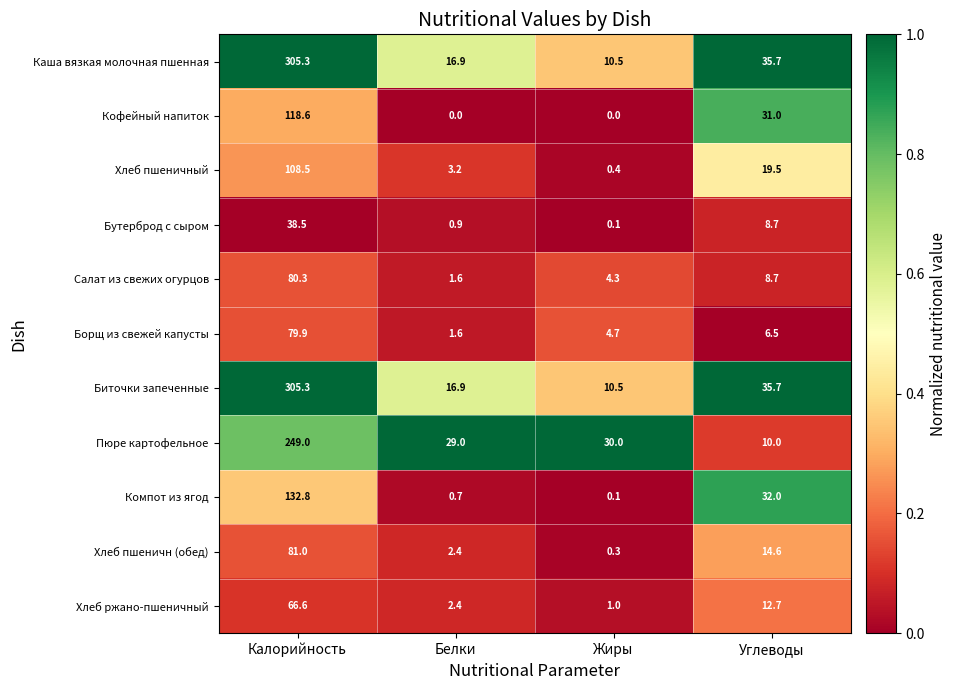

What is the difference between the highest and lowest values at Углеводы?

29.2